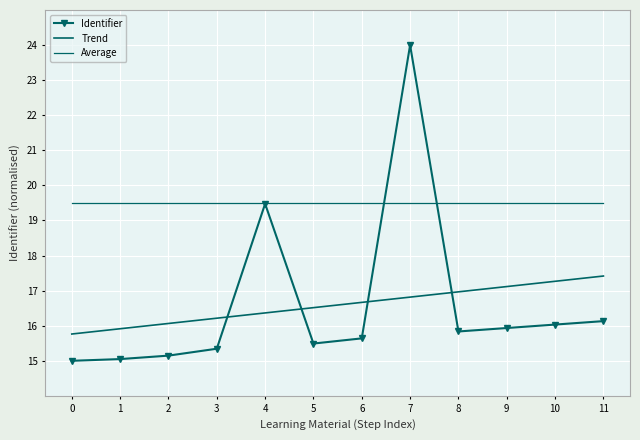

What is the sum of the Trend values at 4 and 10?

33.6